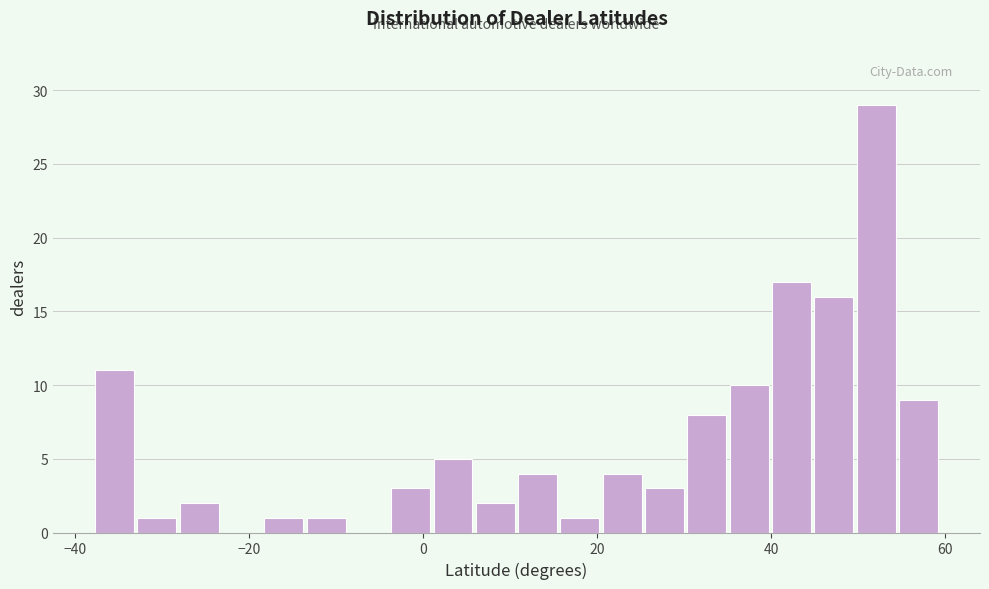

Read against the x-axis, roughly where is the centre of the tallest bar?

52